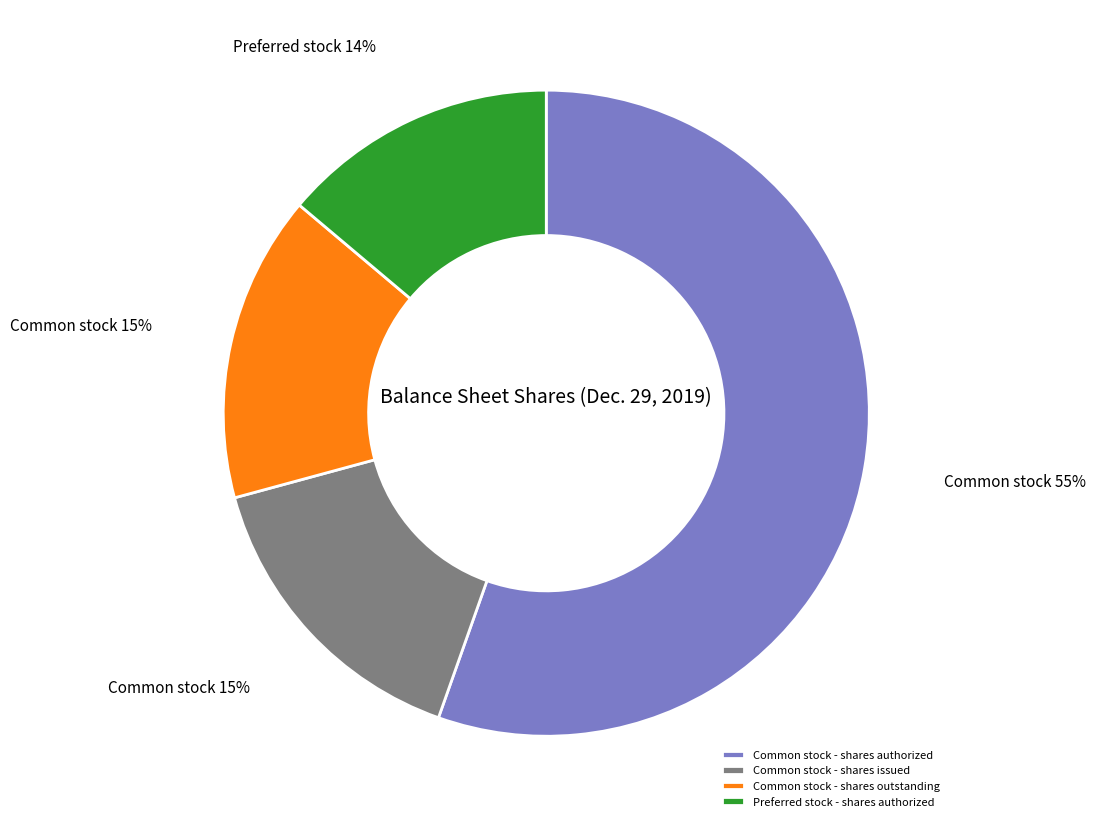

Which category has the biggest portion of the pie?

Common stock - shares authorized